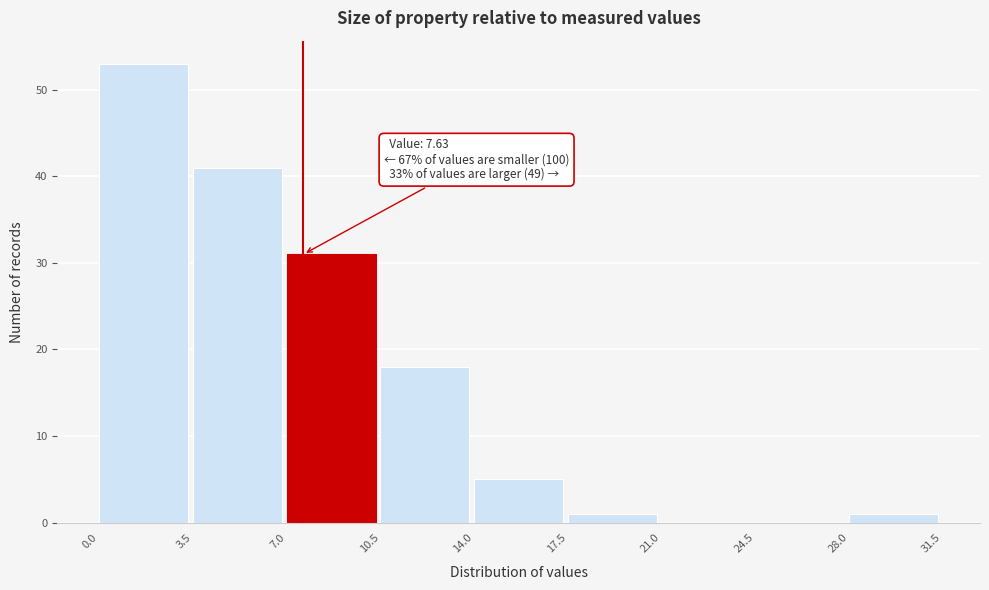

Over which range of the x-axis is the bar tallest?

0.0 to 3.5